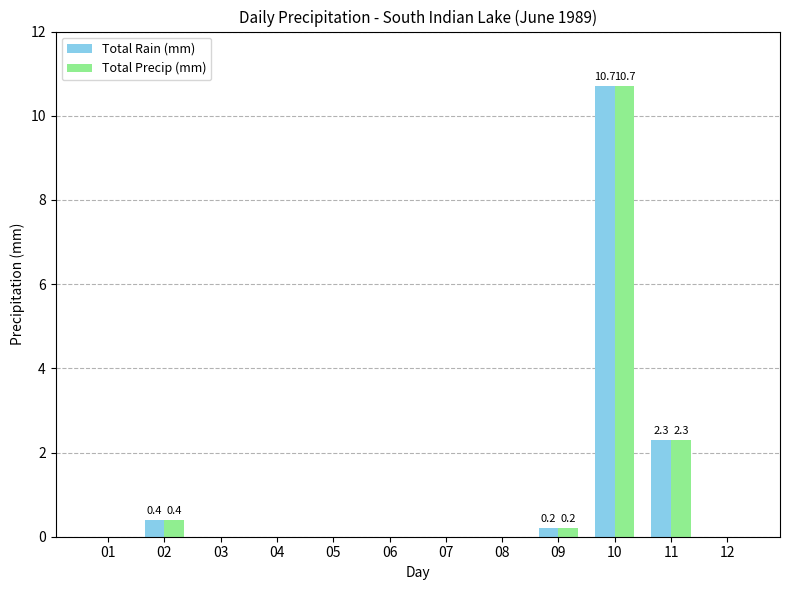

Are the bars grouped side by side (vs. stacked)?

Yes